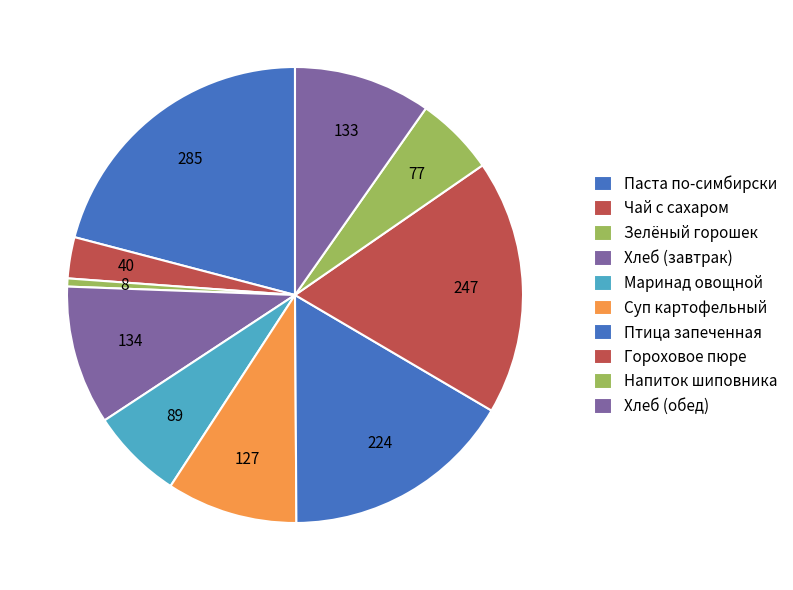

To the nearest percent, what is the difference between the largest and smallest slice percentages?

20%